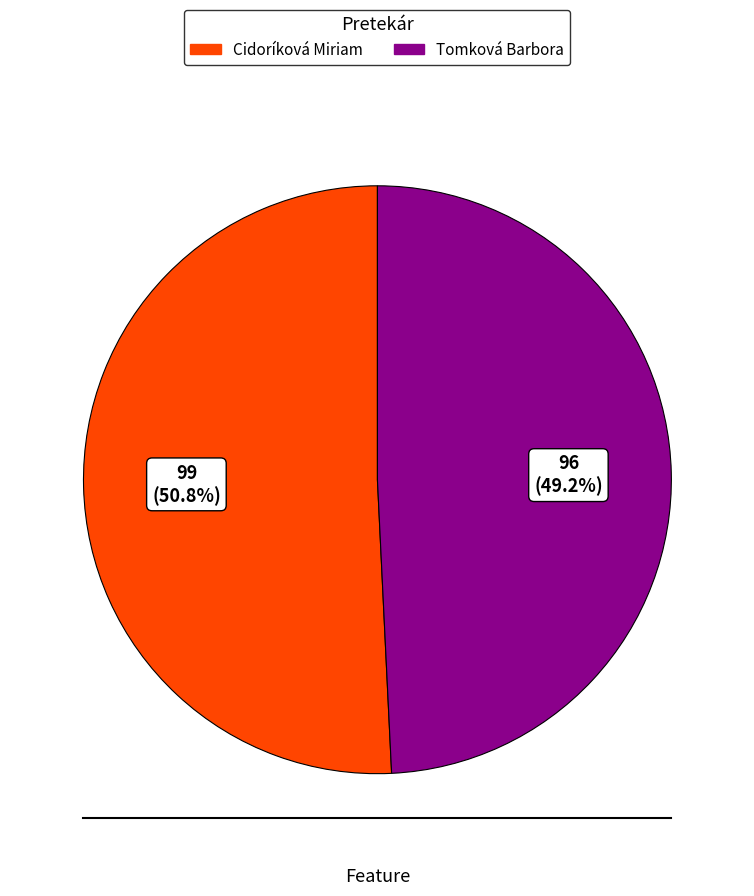

True or false: Cidoríková Miriam accounts for 60% of the total.

False